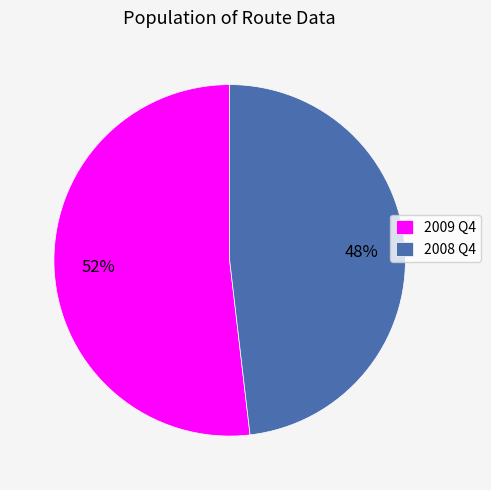

To the nearest percent, what percentage of the pie is 2009 Q4?

52%